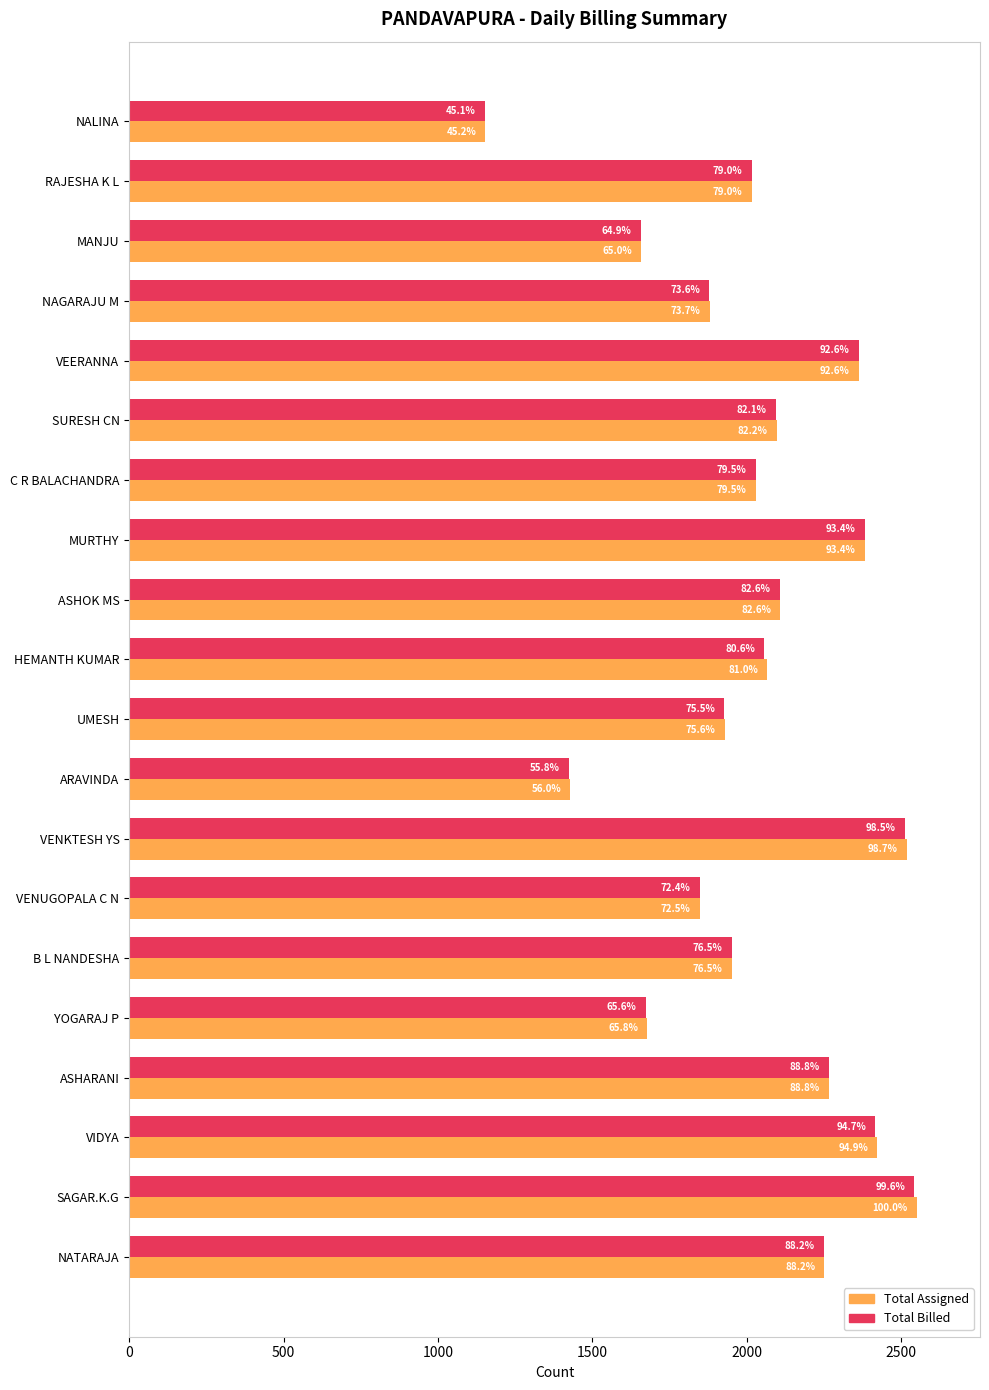

What are all the series names shown in the legend?

Total Assigned, Total Billed